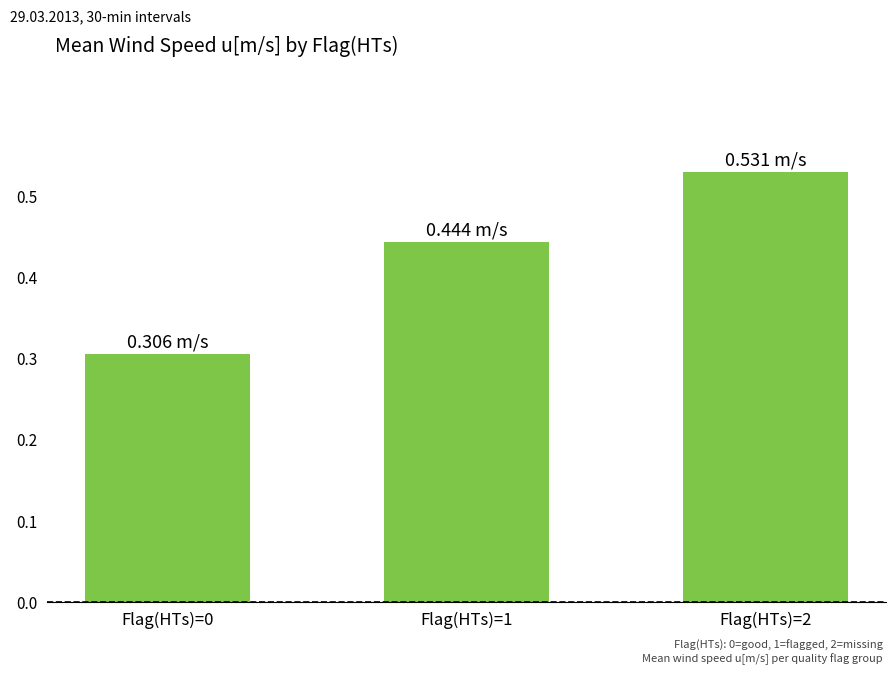

Does the chart contain stacked bars?

No